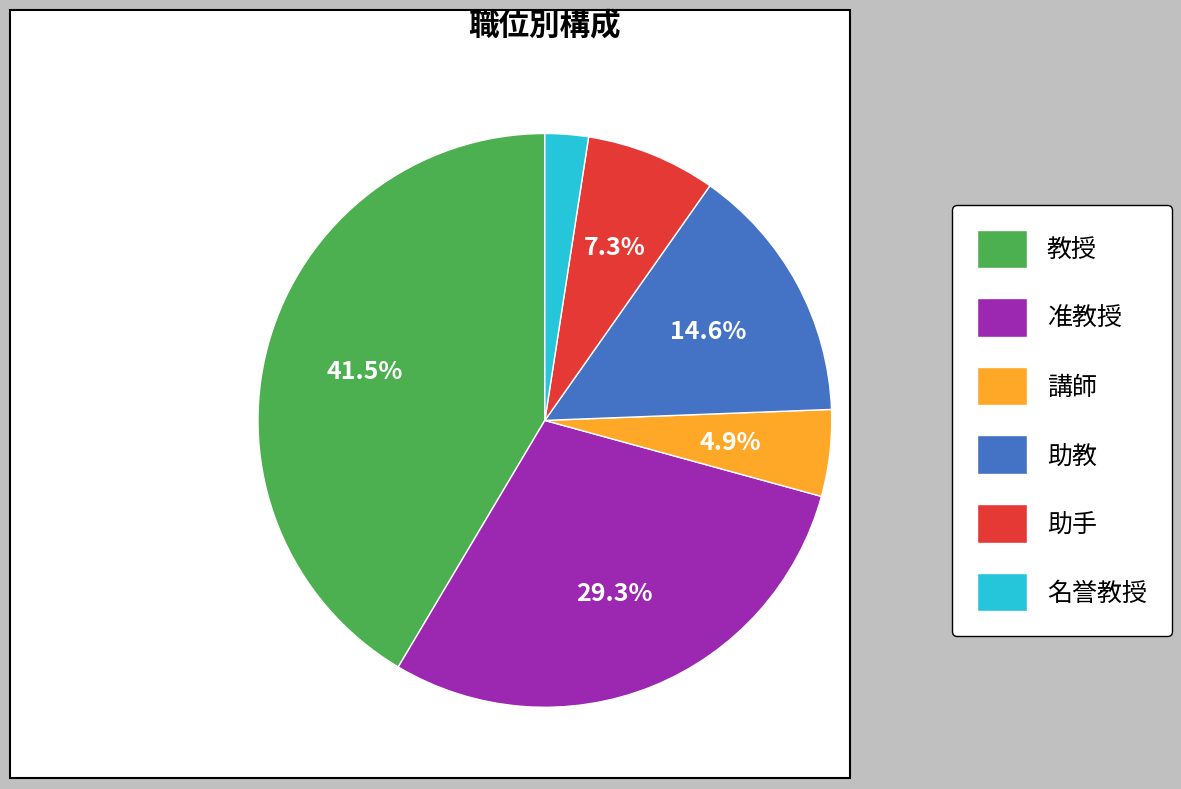

To the nearest percent, what is the average slice percentage?

17%